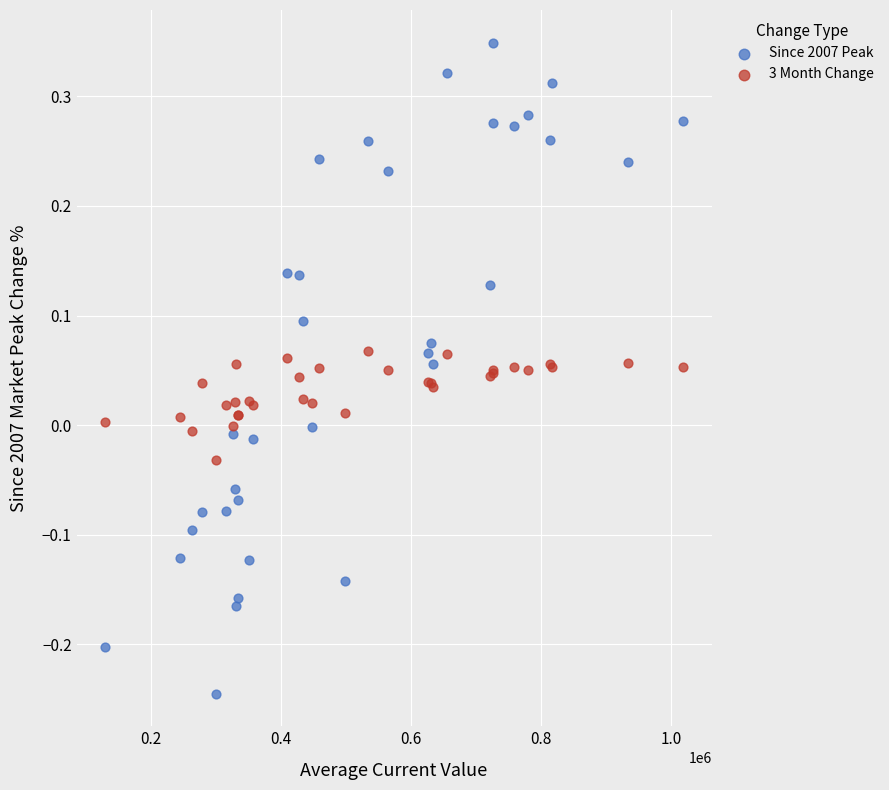

What are all the series names shown in the legend?

Since 2007 Peak, 3 Month Change